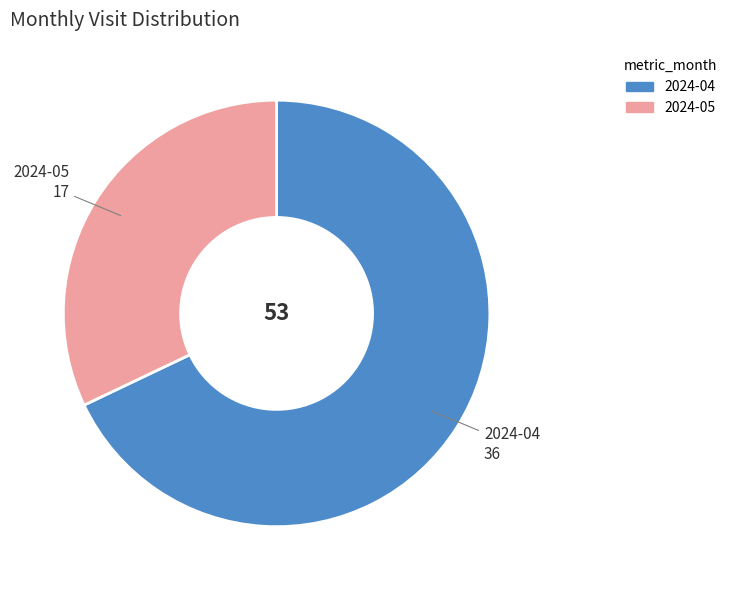

Is the sum of 2024-04 and 2024-05 greater than half?

Yes